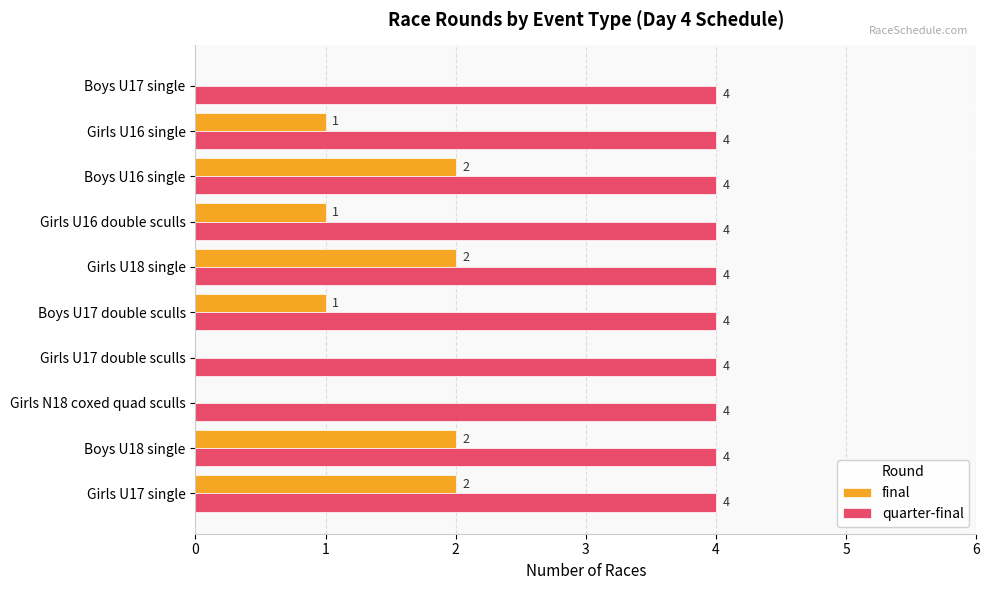

Read the quarter-final value at Boys U17 single.

4